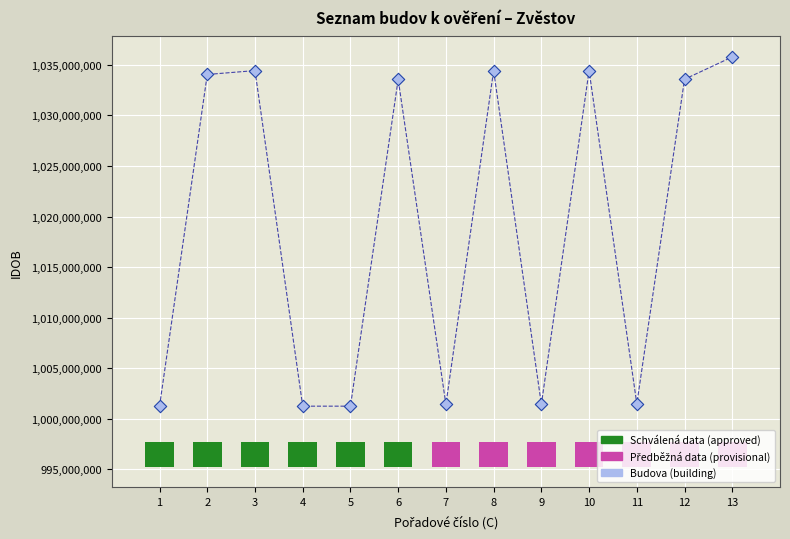

Count the number of points in this scatter plot.

13